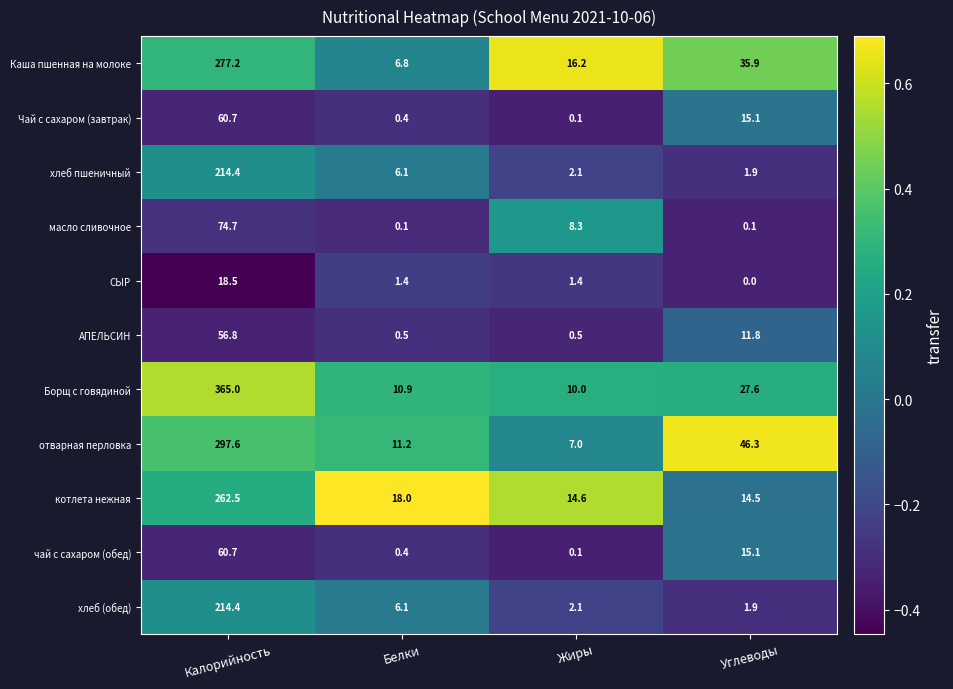

What is the sum of all АПЕЛЬСИН values?

69.6